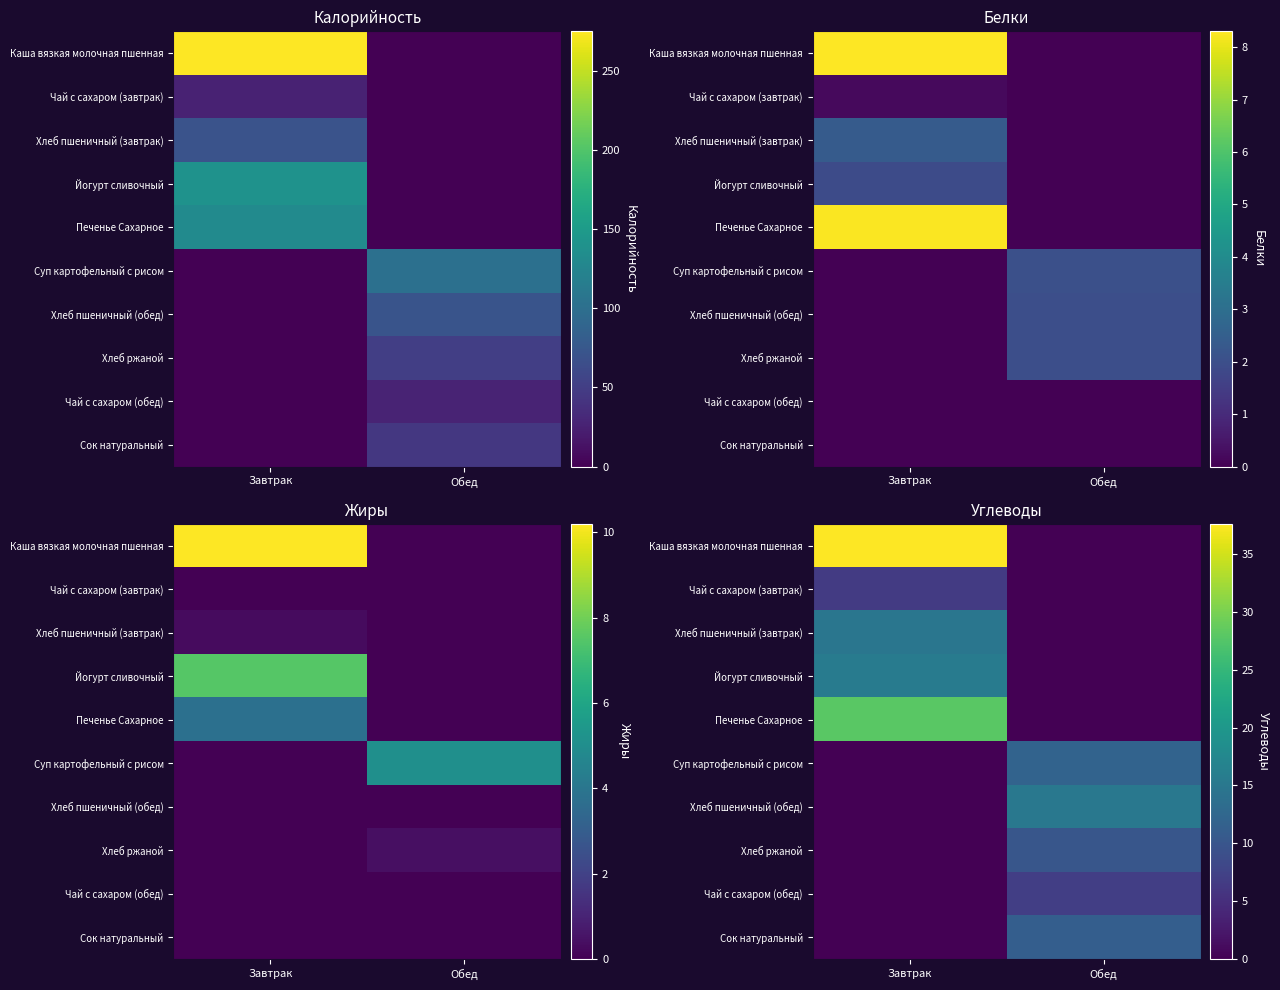

Which label corresponds to the largest value in the chart?

Завтрак